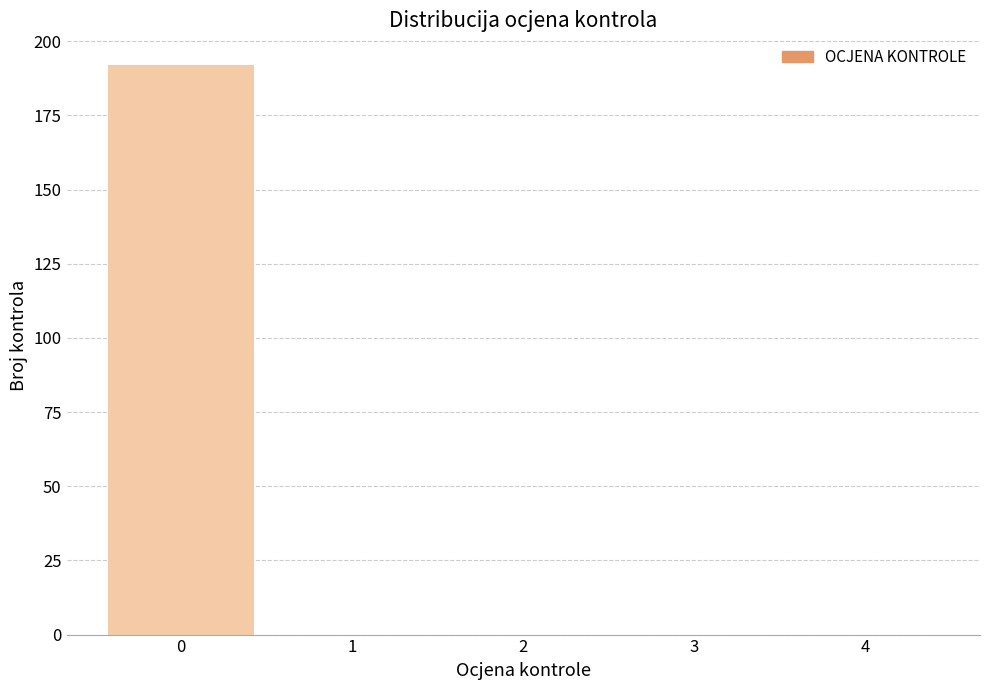

Reading left to right, transcribe all the data shown in this chart.

0=192	1=0	2=0	3=0	4=0